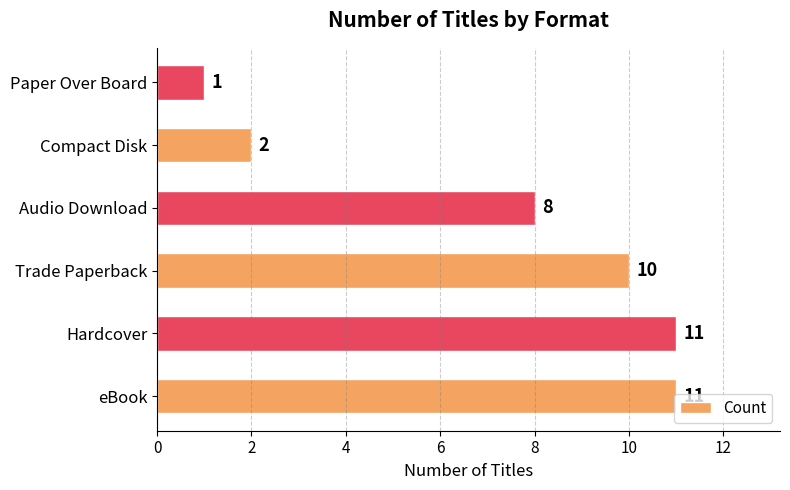

At which label is the value closest to 6?

Audio Download